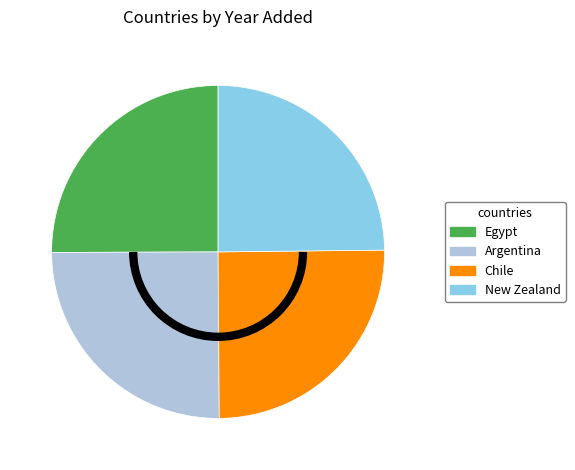

Is there any slice that represents more than half of the pie?

No